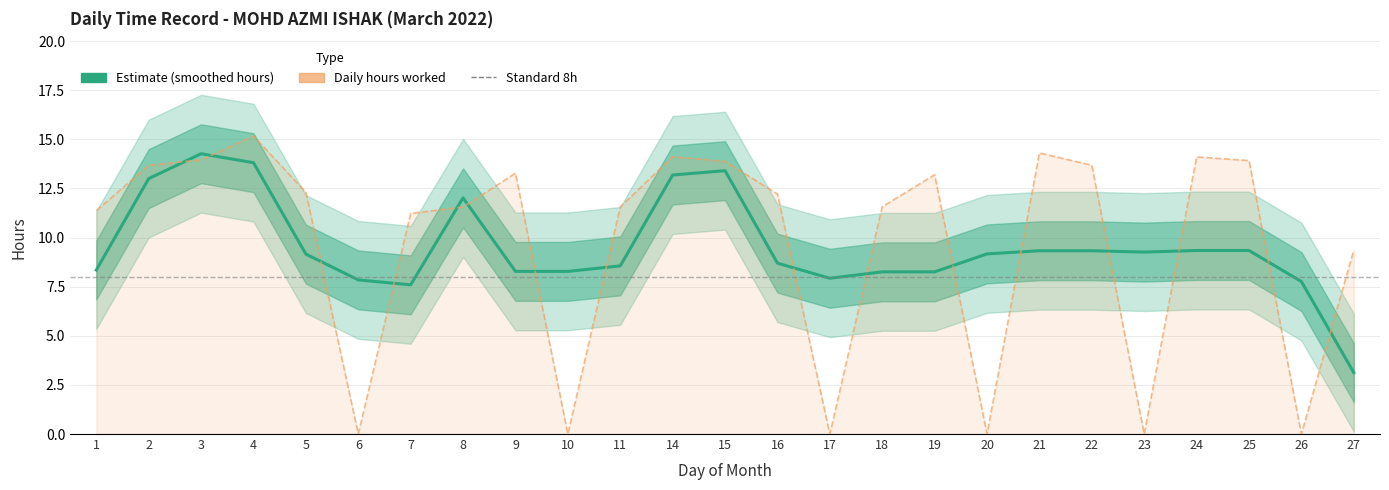

List the labels in order of value, smallest first.

6, 10, 17, 20, 23, 26, 27, 7, 1, 8, 11, 18, 16, 5, 19, 9, 2, 22, 15, 25, 3, 24, 14, 21, 4